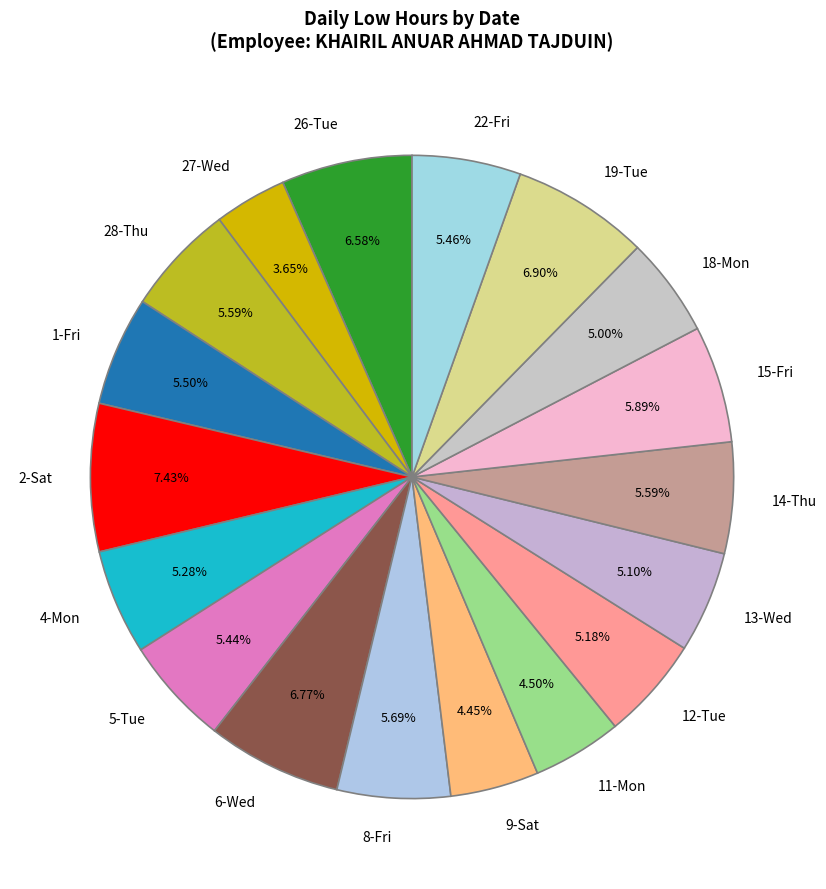

Which slice is the largest?

2-Sat